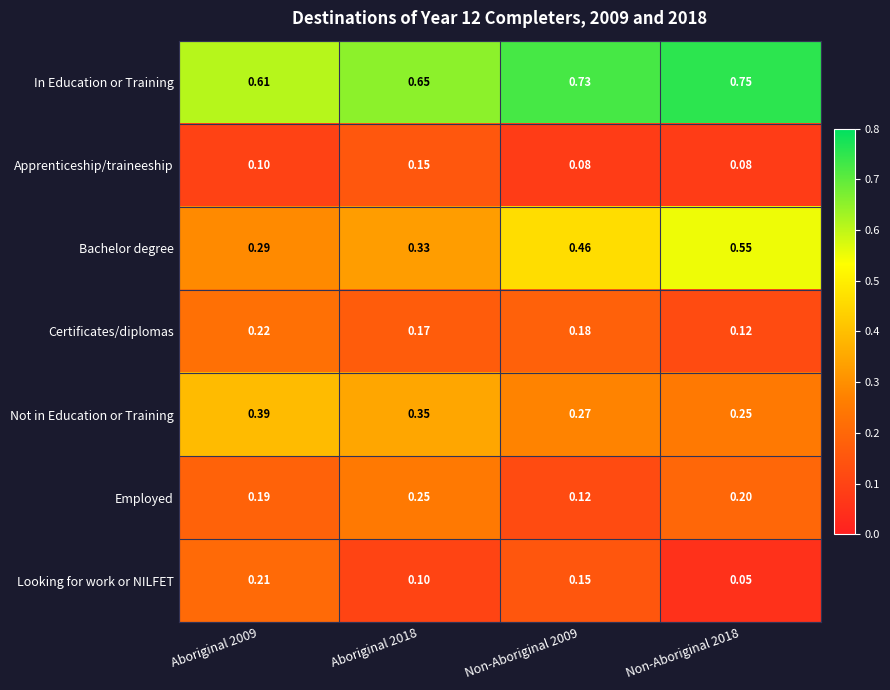

Which series changed the most between Aboriginal 2009 and Aboriginal 2018?

Looking for work or NILFET